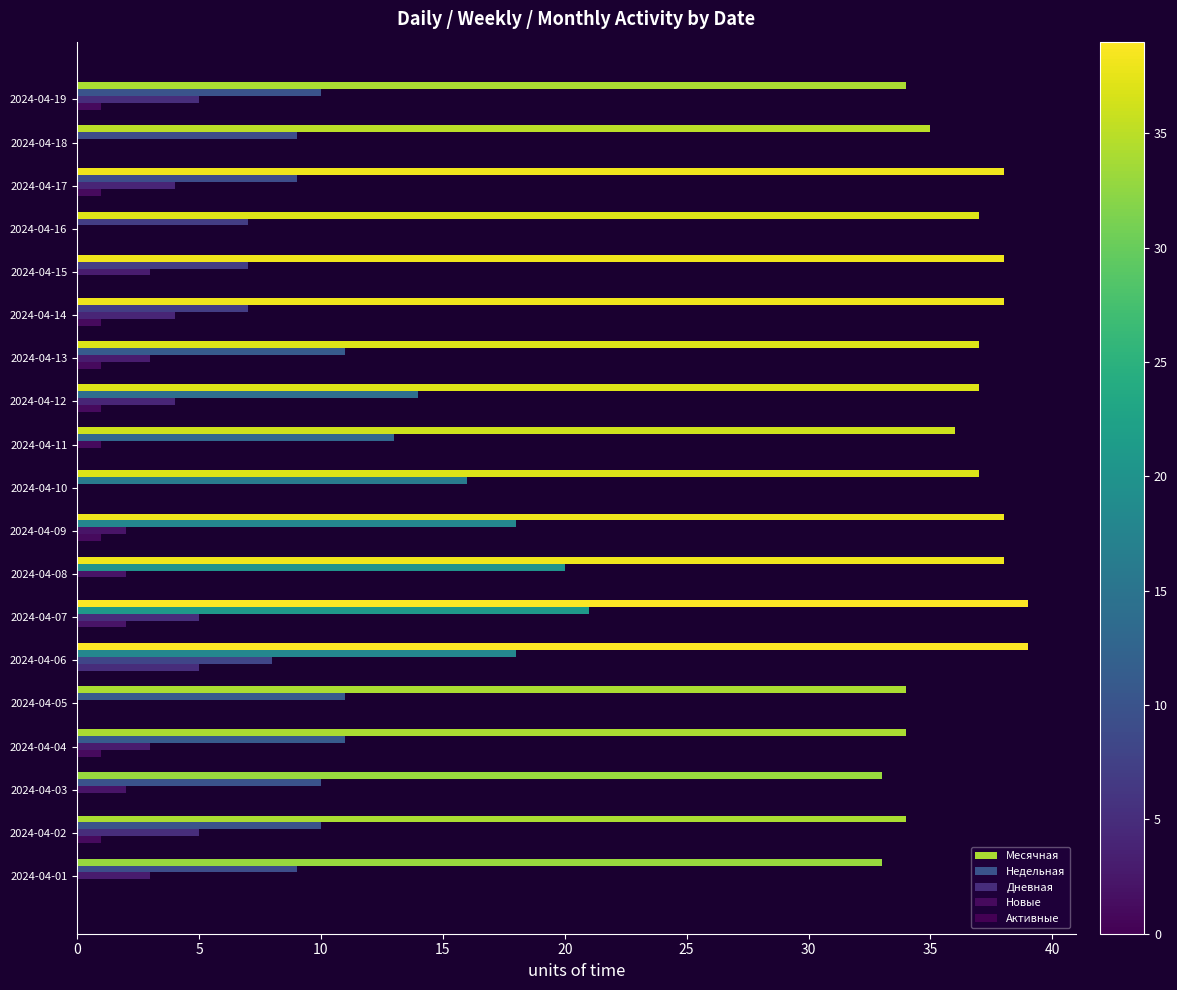

Reading left to right, what are all the values shown in this chart?

Месячная: 34.0	35.0	38.0	37.0	38.0	38.0	37.0	37.0	36.0	37.0	38.0	38.0	39.0	39.0	34.0	34.0	33.0	34.0	33.0
Недельная: 10.0	9.0	9.0	7.0	7.0	7.0	11.0	14.0	13.0	16.0	18.0	20.0	21.0	18.0	11.0	11.0	10.0	10.0	9.0
Дневная: 5.0	0.0	4.0	0.0	3.0	4.0	3.0	4.0	1.0	0.0	2.0	2.0	5.0	8.0	0.0	3.0	2.0	5.0	3.0
Новые: 1.0	0.0	1.0	0.0	0.0	1.0	1.0	1.0	0.0	0.0	1.0	0.0	2.0	5.0	0.0	1.0	0.0	1.0	0.0
Активные: 0.2	0.2	0.2	0.2	0.2	0.2	0.2	0.2	0.2	0.2	0.2	0.2	0.2	0.2	0.2	0.2	0.2	0.2	0.2